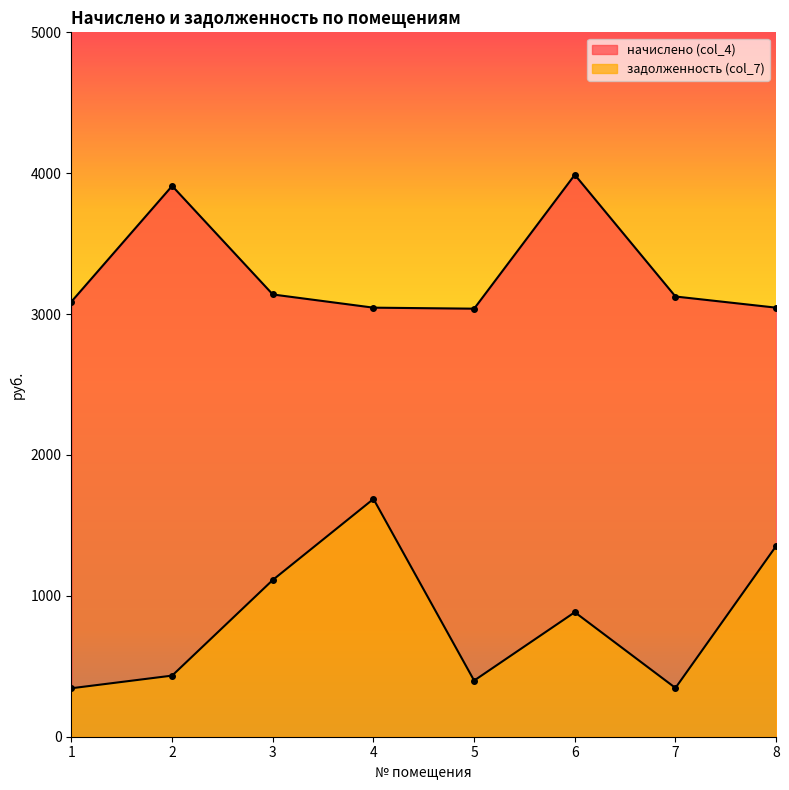

List the series in order of their overall mean, lowest first.

задолженность (col_7), начислено (col_4)